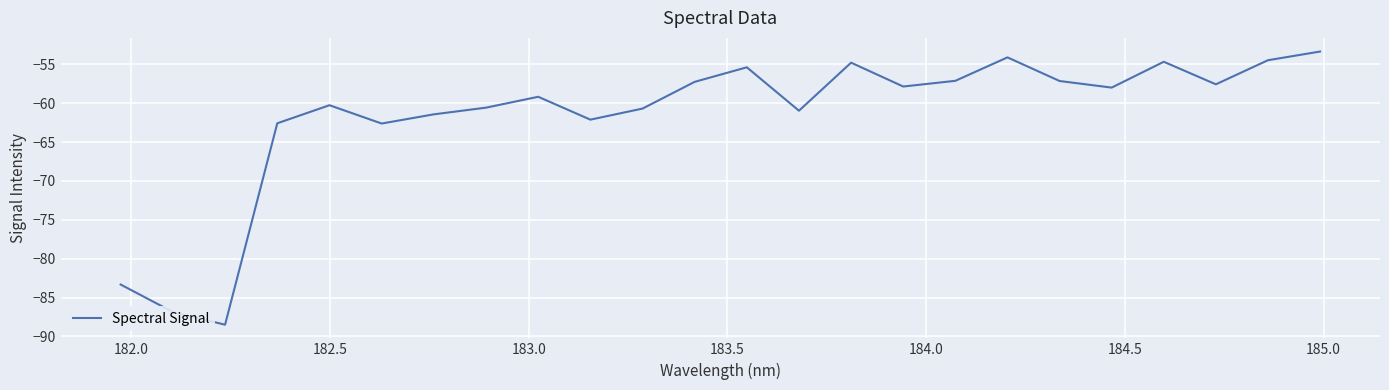

What is the greatest value displayed?

-53.3